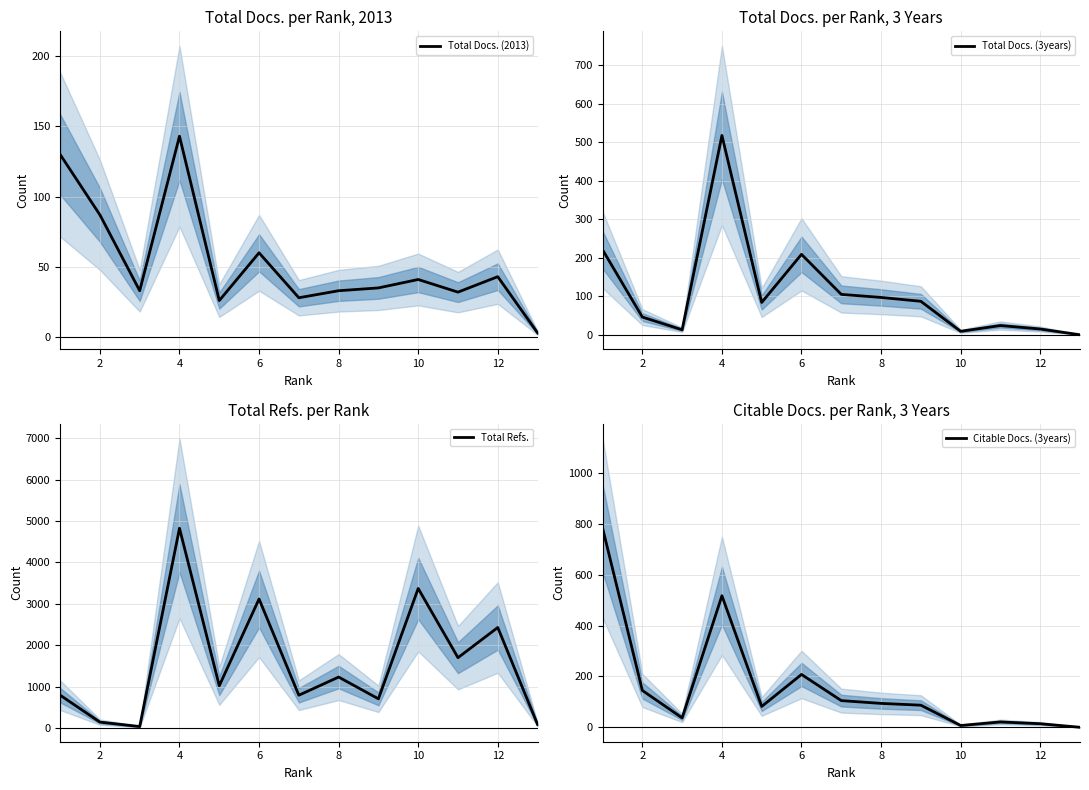

True or false: Total Refs. and Total Docs. (3years) intersect in this chart.

False